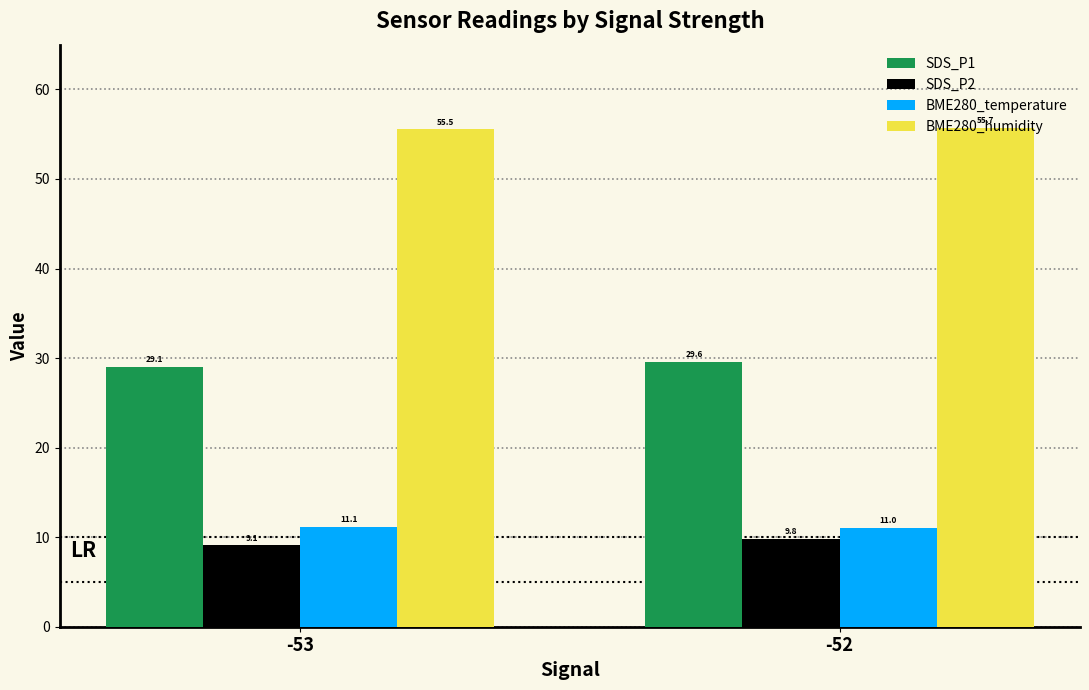

At which category does the chart reach its minimum across all series?

-53